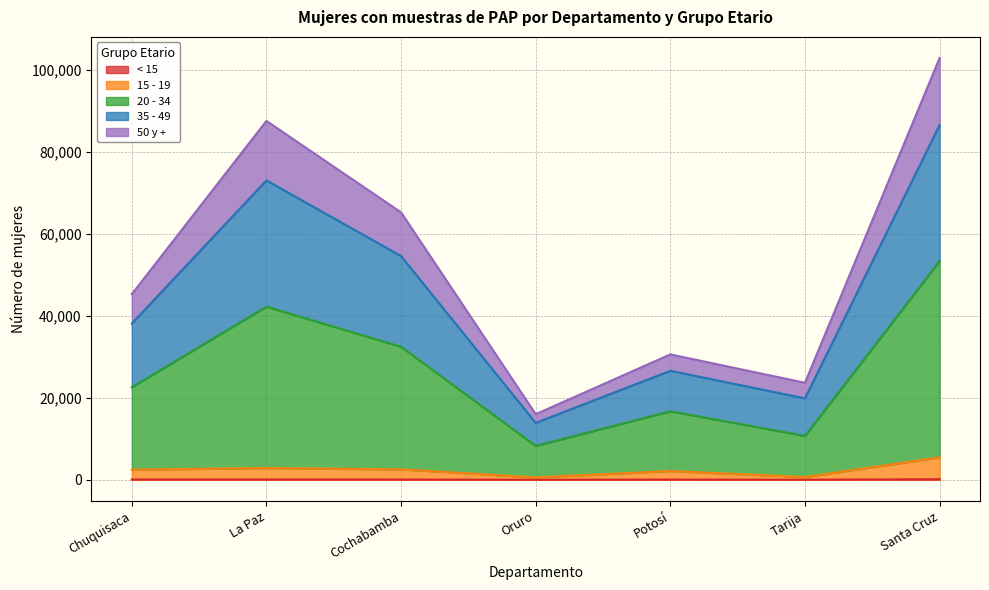

What is the value of the < 15 point at the 2nd from the left?

75